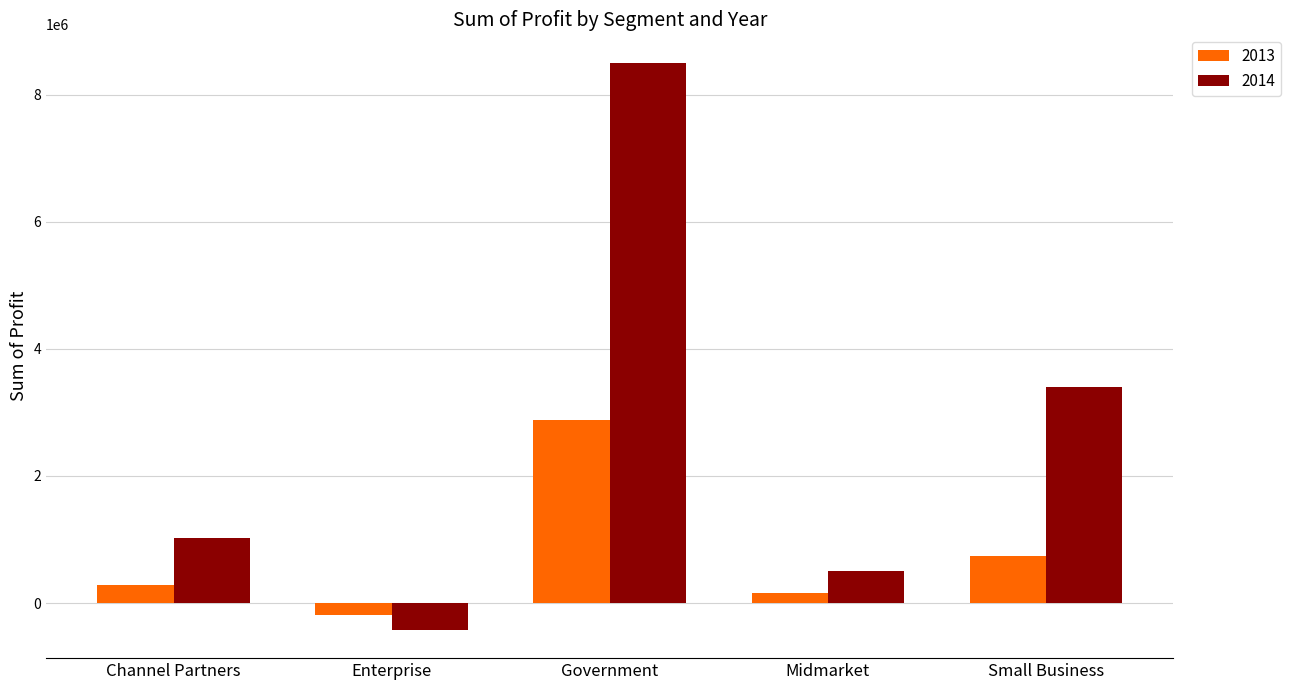

What are all the series names shown in the legend?

2013, 2014